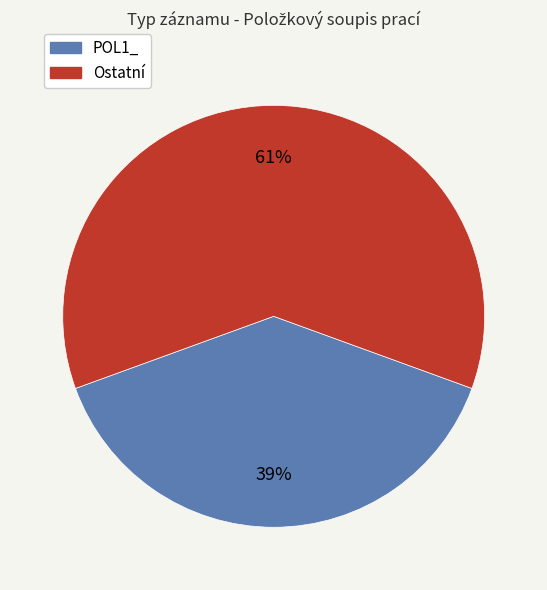

To the nearest percent, what is the difference between the largest and smallest slice percentages?

22%